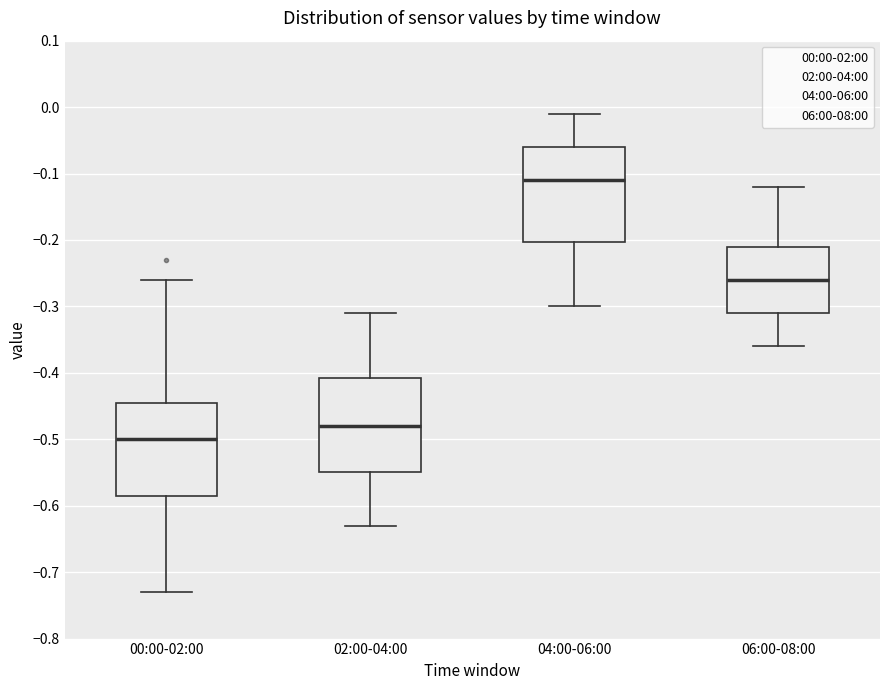

Where does the upper whisker of the box for 02:00-04:00 end on the y-axis? The values are not printed on the chart, so give them approximately, as read against the axis.

-0.31